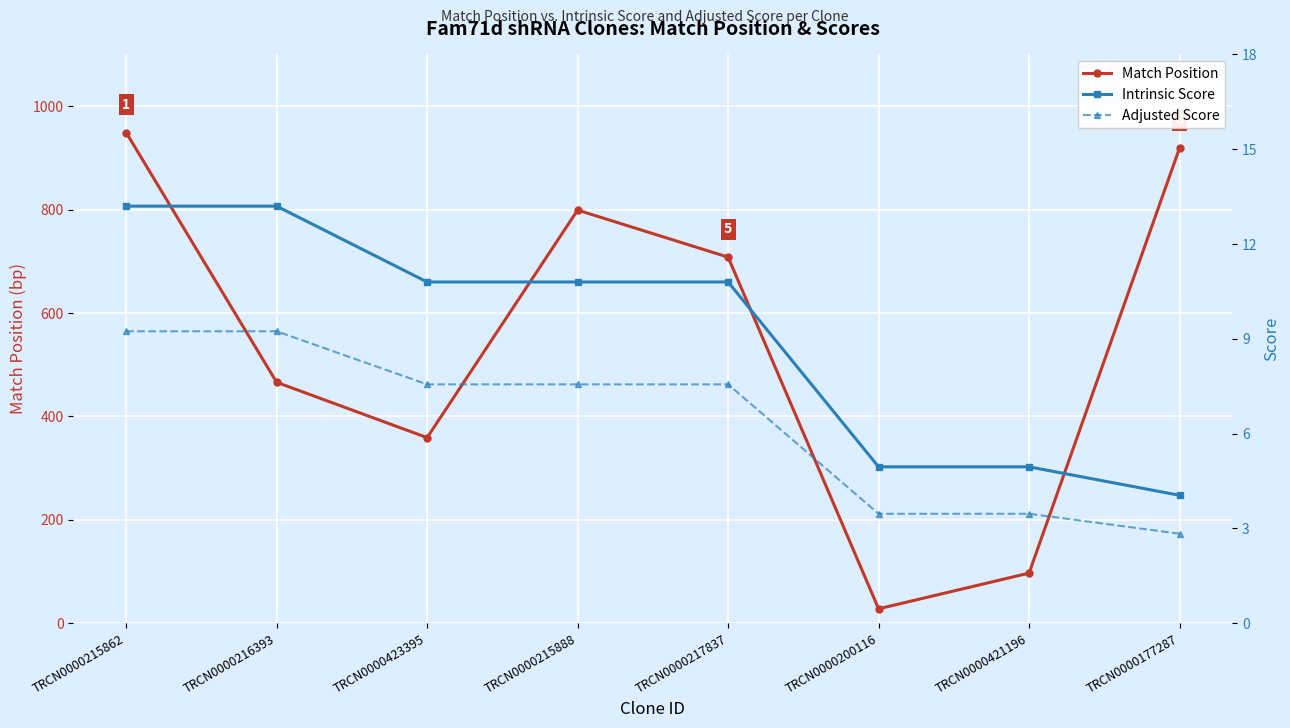

Does the chart display data point markers on the line(s)?

Yes